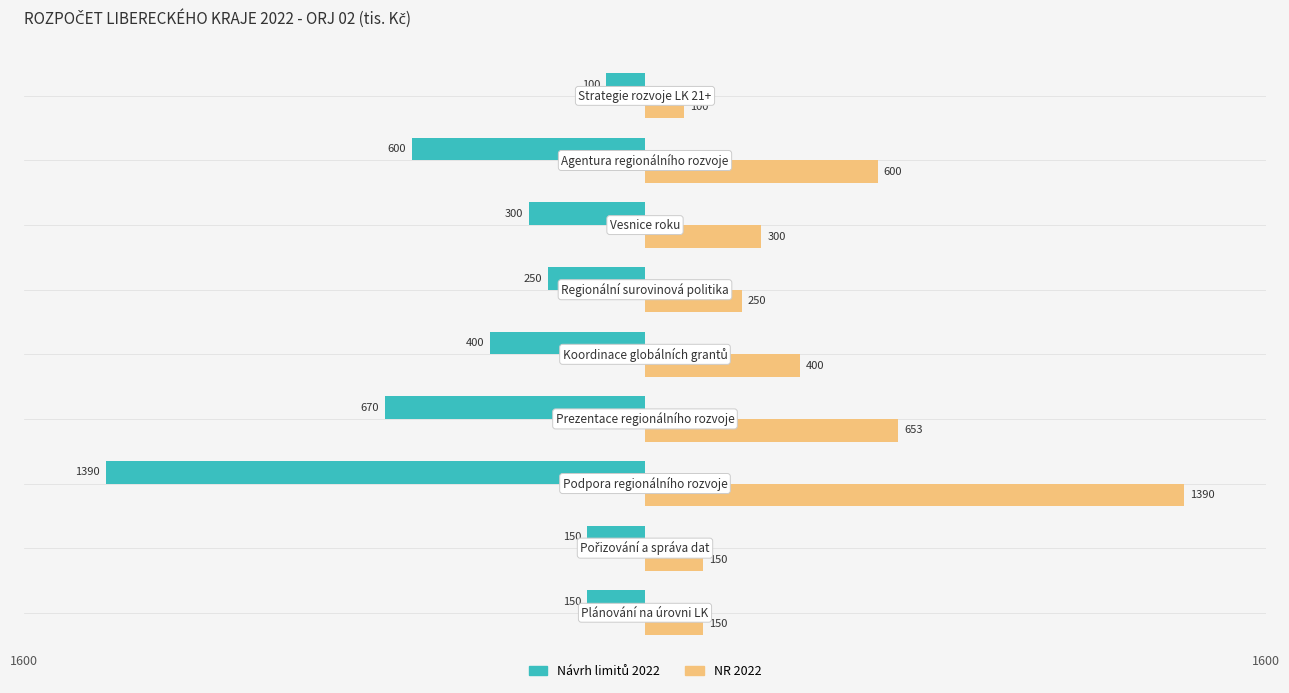

How many data points does each series have?

9